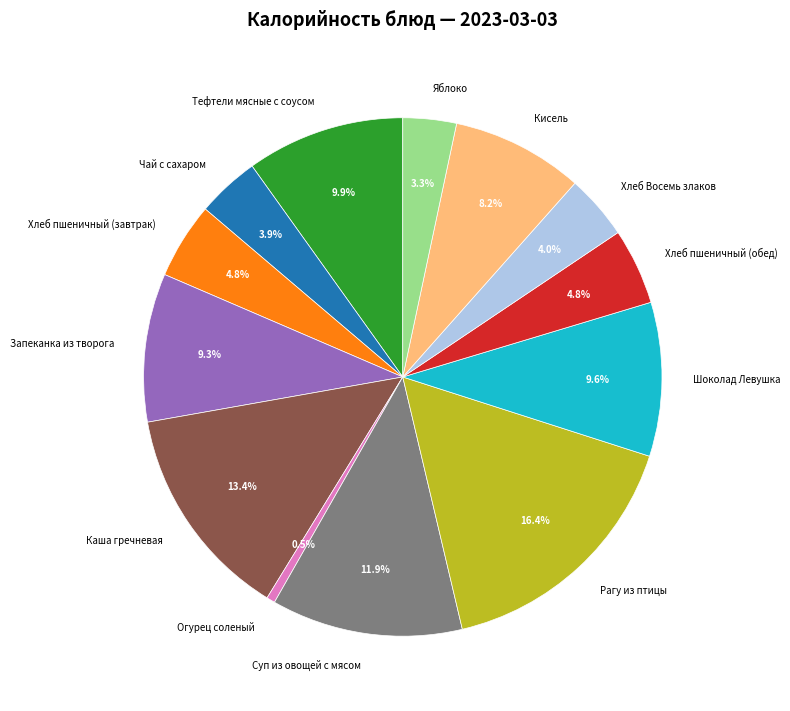

How many slices are in this pie chart?

13